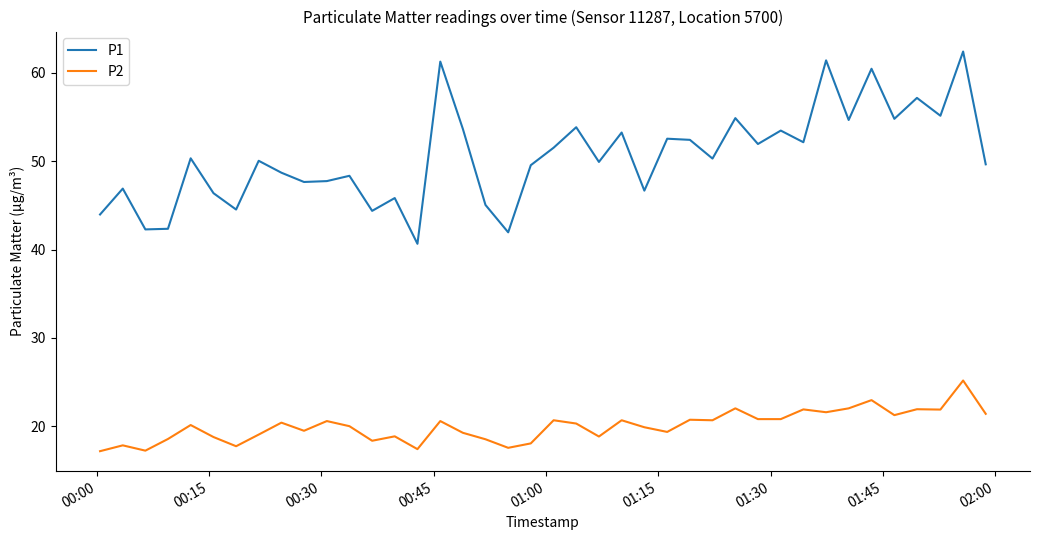

List the series in order of their overall mean, lowest first.

P2, P1